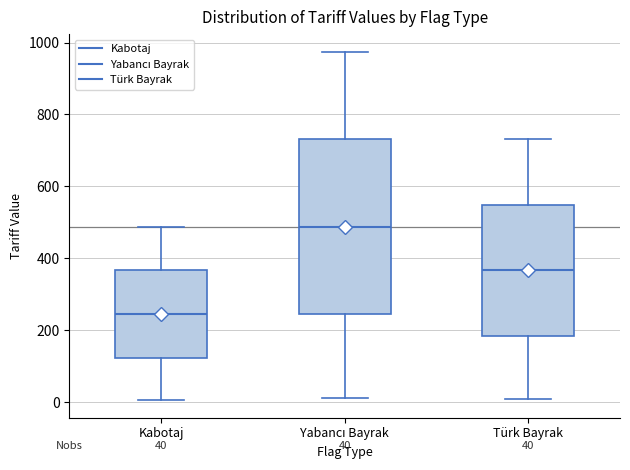

Which box is the tallest, from its lower edge to its upper edge?

Yabancı Bayrak